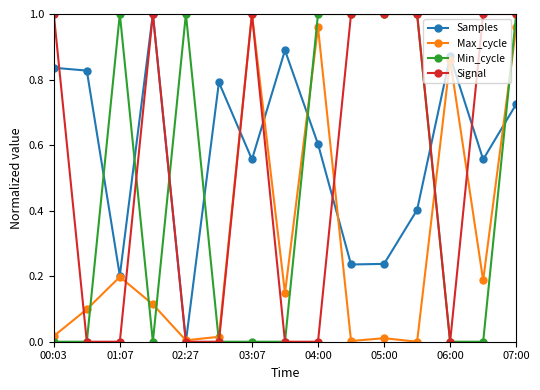

How many values in Samples are above zero?

14